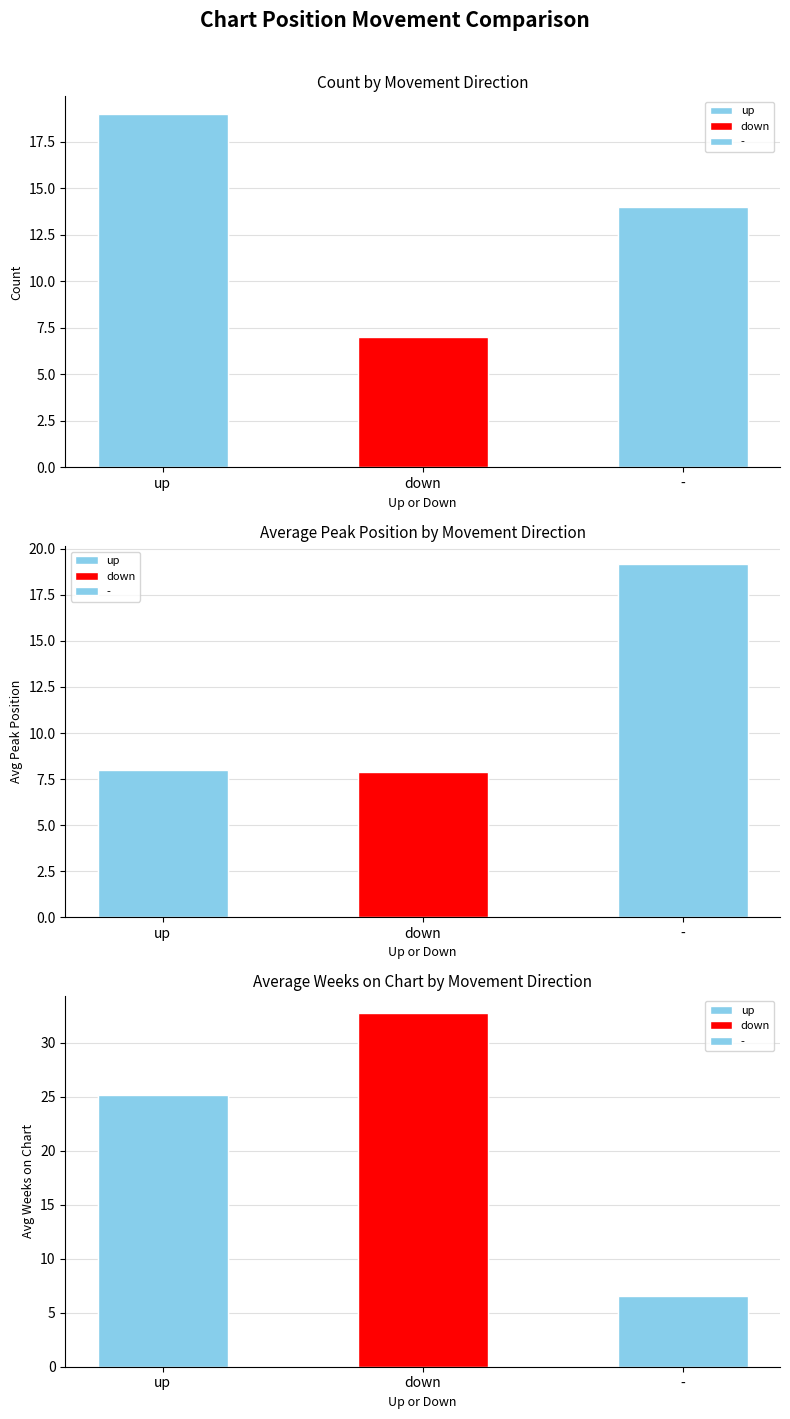

Rank the series at up from highest to lowest value.

up, -, down